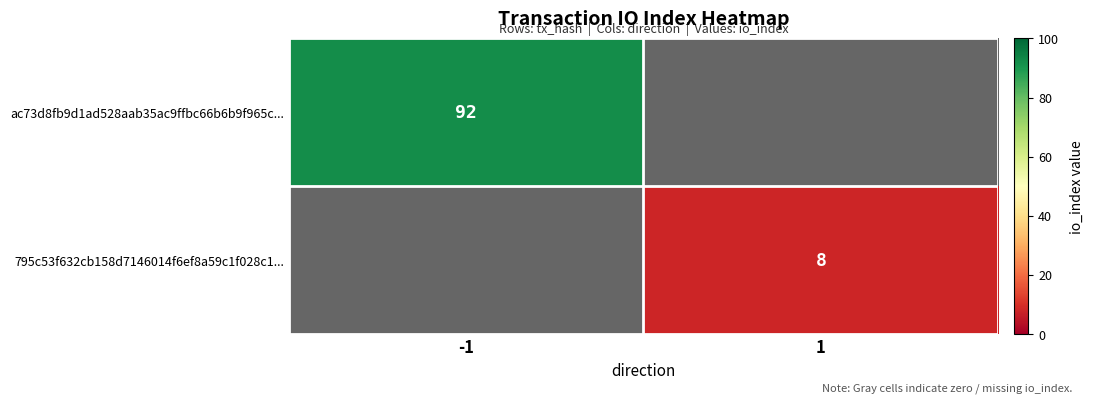

What is the difference between the 795c53f632cb158d7146014f6ef8a59c1f028c1... values at 1 and -1?

8